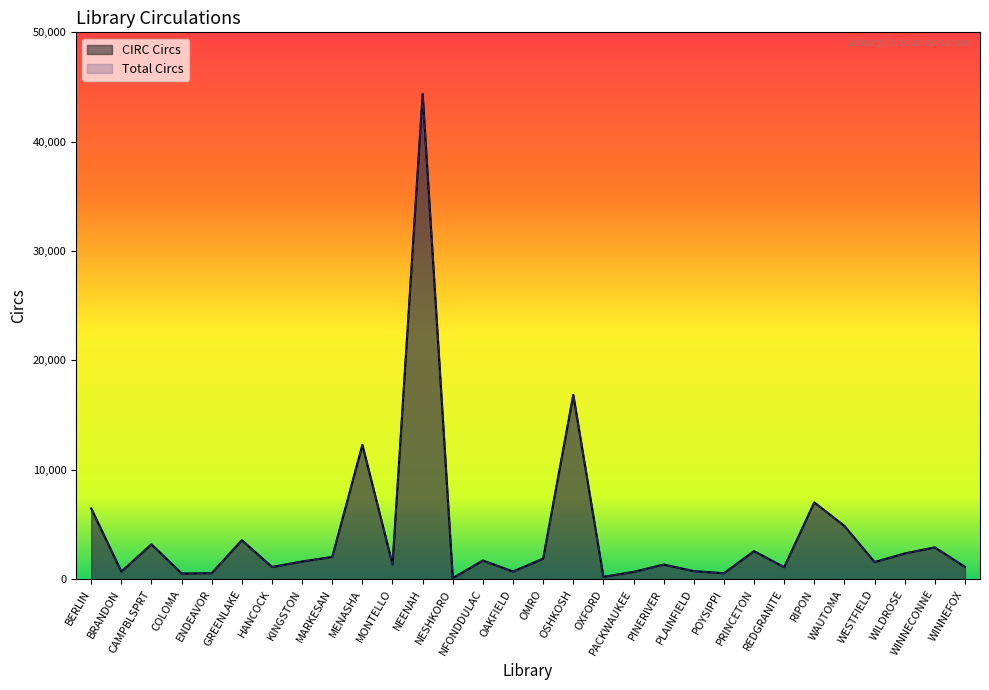

The value of CIRC Circs at PLAINFIELD is 1266. True or false?

False